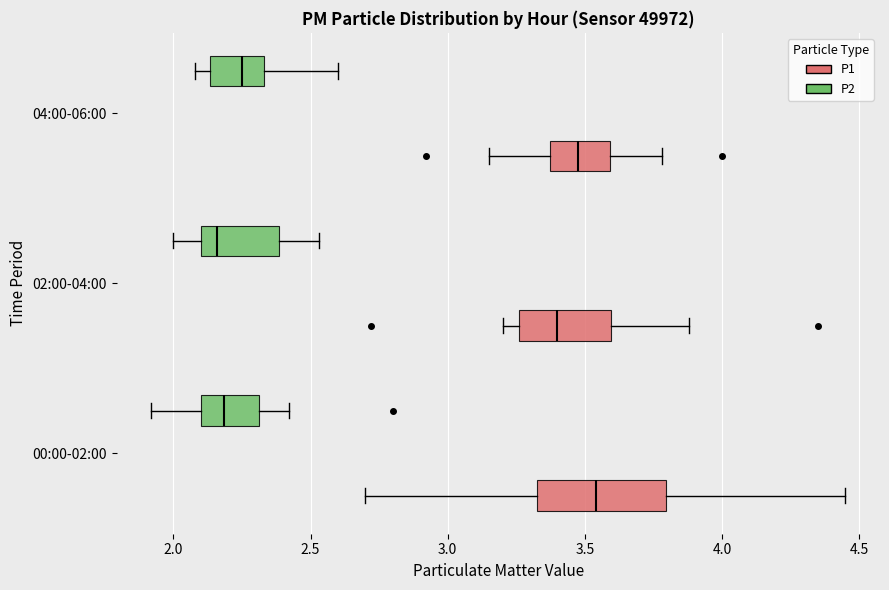

Where is the right edge of the box for 00:00-02:00 (P2) on the x-axis? The values are not printed on the chart, so give them approximately, as read against the axis.

2.30